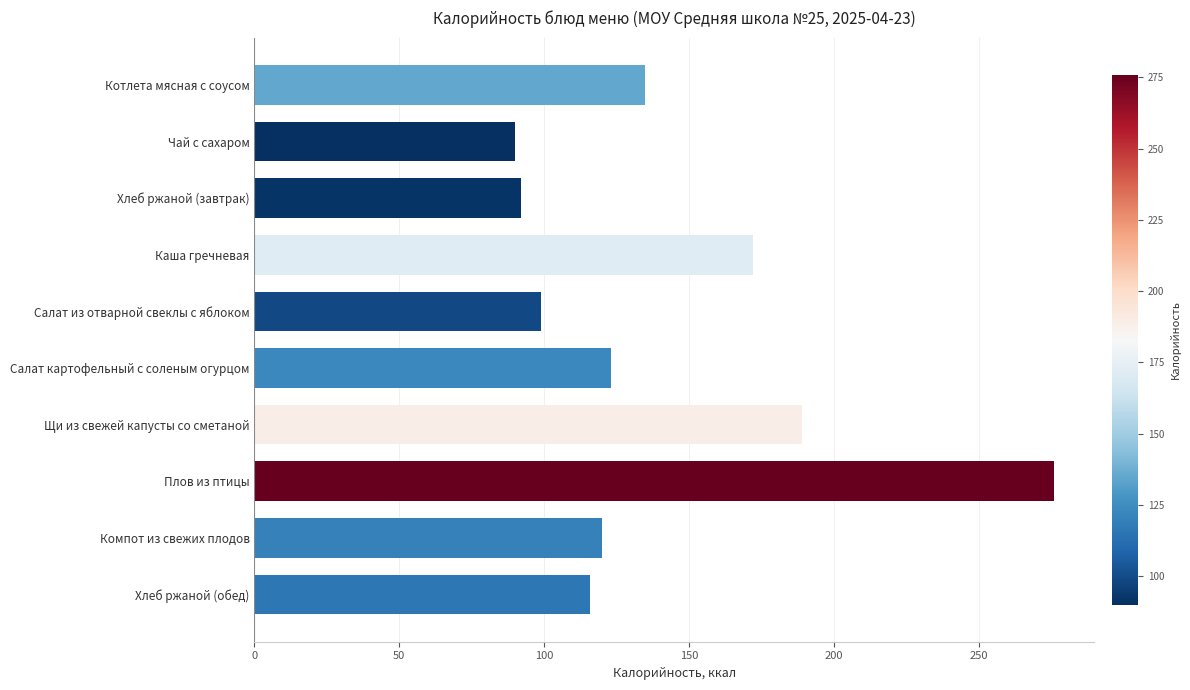

Which category has the highest value across all series?

Плов из птицы